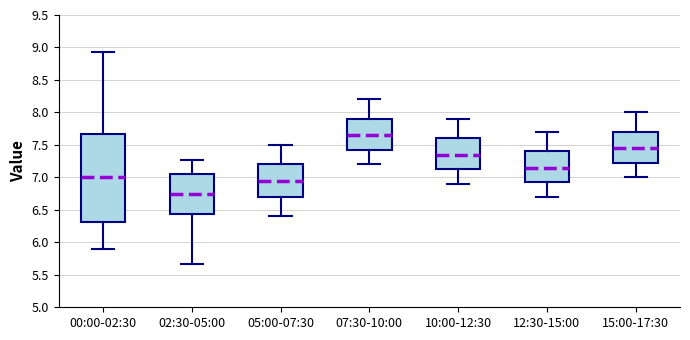

Reading left to right, read every box against the y-axis: the position of its median line, the range the box covers, and the ends of its whiskers. The values are not printed on the chart, so give them approximately, as read against the axis.

00:00-02:30: median 7.00, box 6.30 to 7.65, whiskers 5.90 to 8.95
02:30-05:00: median 6.75, box 6.45 to 7.05, whiskers 5.65 to 7.25
05:00-07:30: median 6.95, box 6.70 to 7.20, whiskers 6.40 to 7.50
07:30-10:00: median 7.65, box 7.45 to 7.90, whiskers 7.20 to 8.20
10:00-12:30: median 7.35, box 7.15 to 7.60, whiskers 6.90 to 7.90
12:30-15:00: median 7.15, box 6.95 to 7.40, whiskers 6.70 to 7.70
15:00-17:30: median 7.45, box 7.25 to 7.70, whiskers 7.00 to 8.00